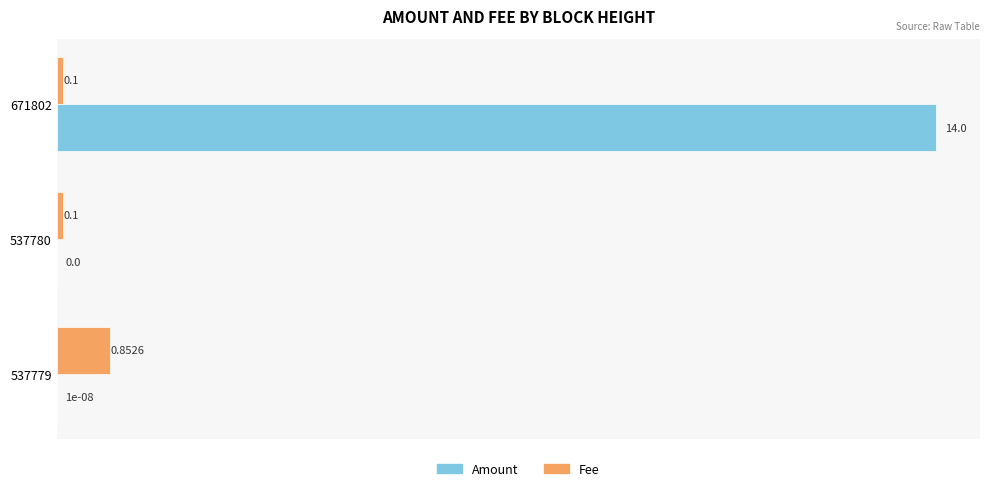

Which series has the largest total across all categories?

Amount